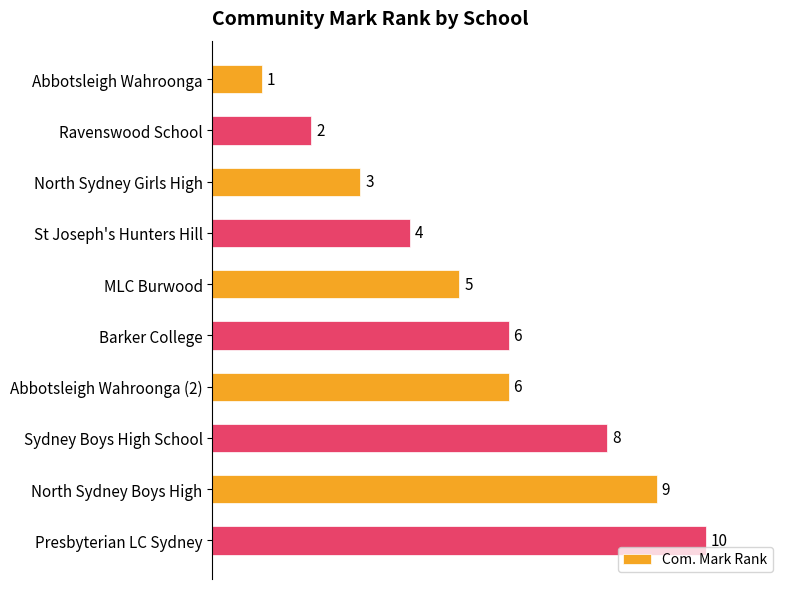

Where is the data nearest to the value 5?

MLC Burwood